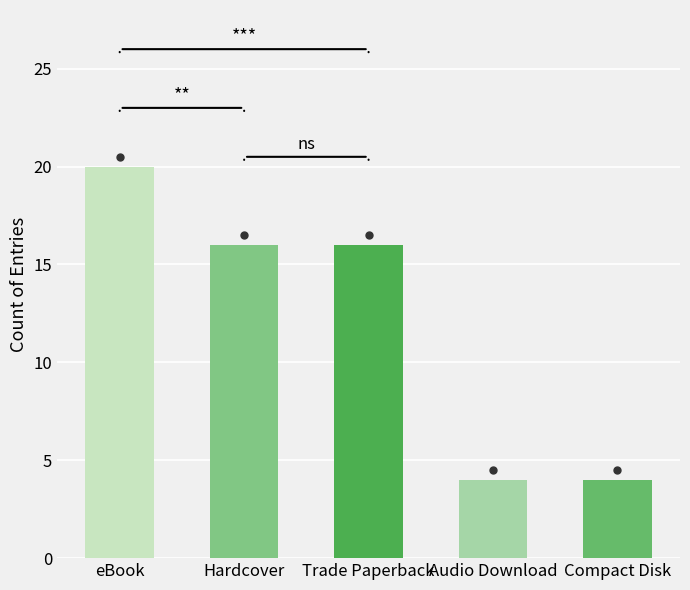

What is the value of the 5th bar from the left?

4